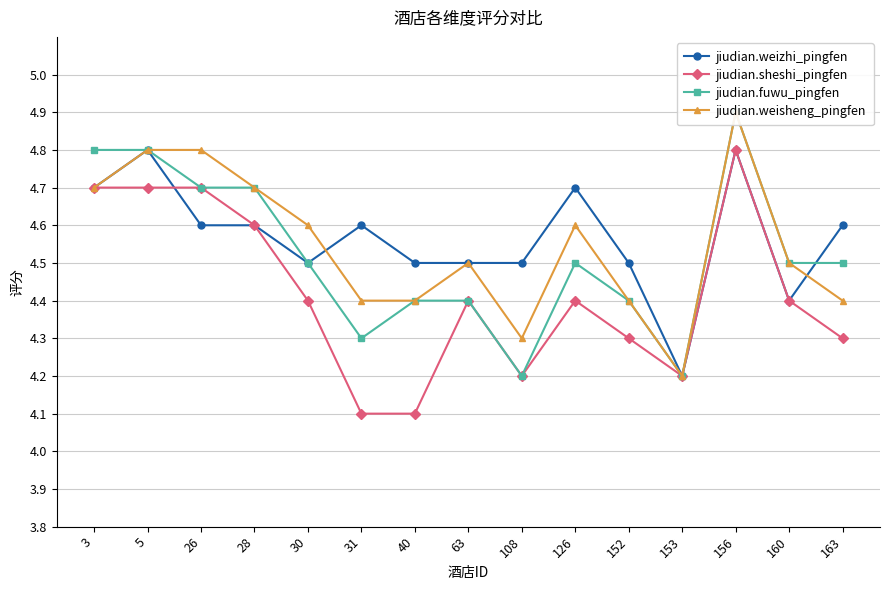

Reading left to right, what are all the values shown in this chart?

jiudian.weizhi_pingfen: 3=4.7	5=4.8	26=4.6	28=4.6	30=4.5	31=4.6	40=4.5	63=4.5	108=4.5	126=4.7	152=4.5	153=4.2	156=4.8	160=4.4	163=4.6
jiudian.sheshi_pingfen: 3=4.7	5=4.7	26=4.7	28=4.6	30=4.4	31=4.1	40=4.1	63=4.4	108=4.2	126=4.4	152=4.3	153=4.2	156=4.8	160=4.4	163=4.3
jiudian.fuwu_pingfen: 3=4.8	5=4.8	26=4.7	28=4.7	30=4.5	31=4.3	40=4.4	63=4.4	108=4.2	126=4.5	152=4.4	153=4.2	156=4.9	160=4.5	163=4.5
jiudian.weisheng_pingfen: 3=4.7	5=4.8	26=4.8	28=4.7	30=4.6	31=4.4	40=4.4	63=4.5	108=4.3	126=4.6	152=4.4	153=4.2	156=4.9	160=4.5	163=4.4